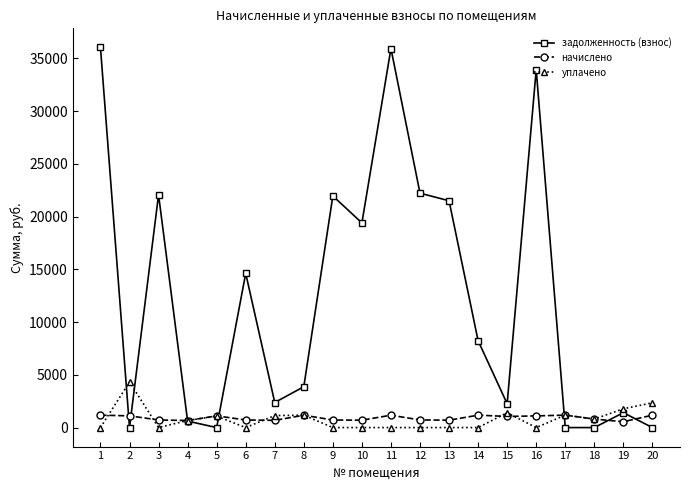

At 16, list the series in order from largest to smallest.

задолженность (взнос), начислено, уплачено